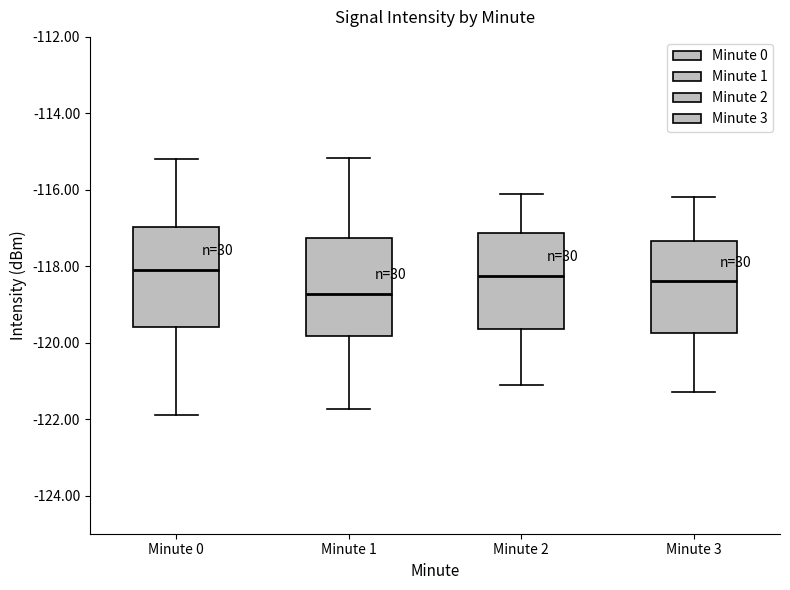

Where is the upper edge of the box for Minute 2 on the y-axis? The values are not printed on the chart, so give them approximately, as read against the axis.

-117.2